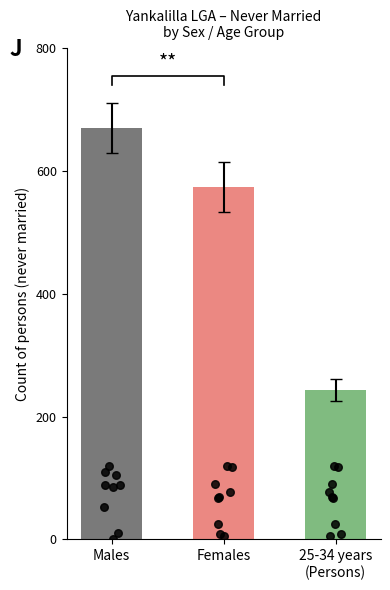

Which series reaches the minimum Y coordinate?

Never married – Males